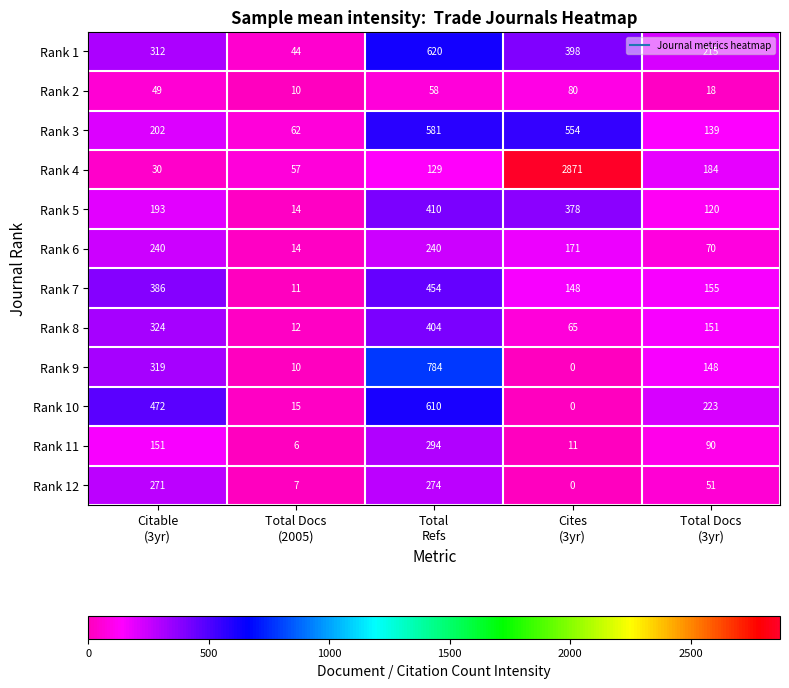

What is the highest value of the Rank 4 series?

2871